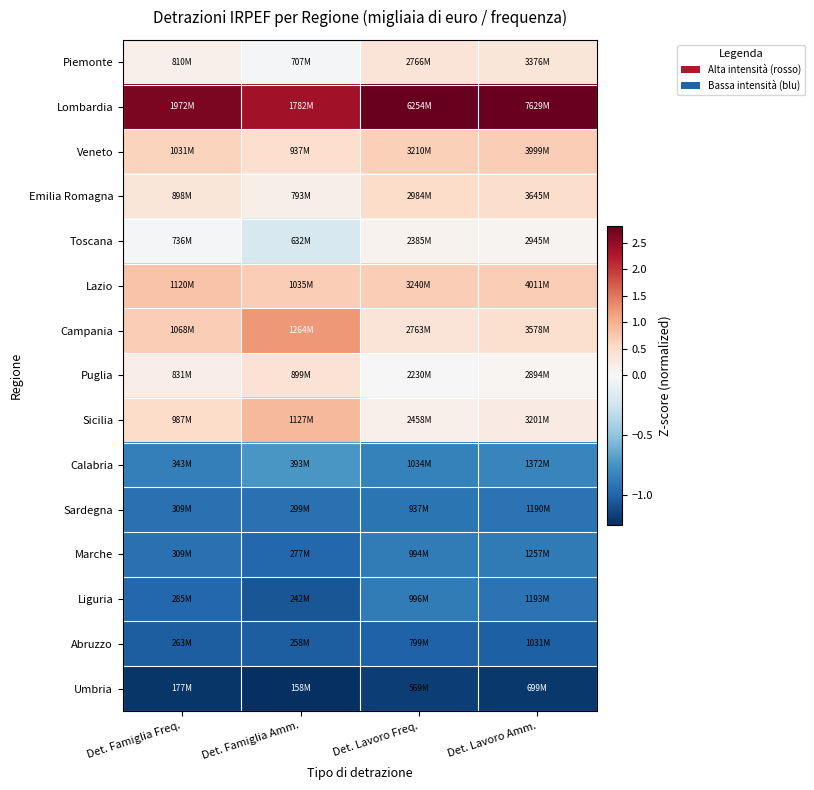

Which series has the largest total across all categories?

Lombardia